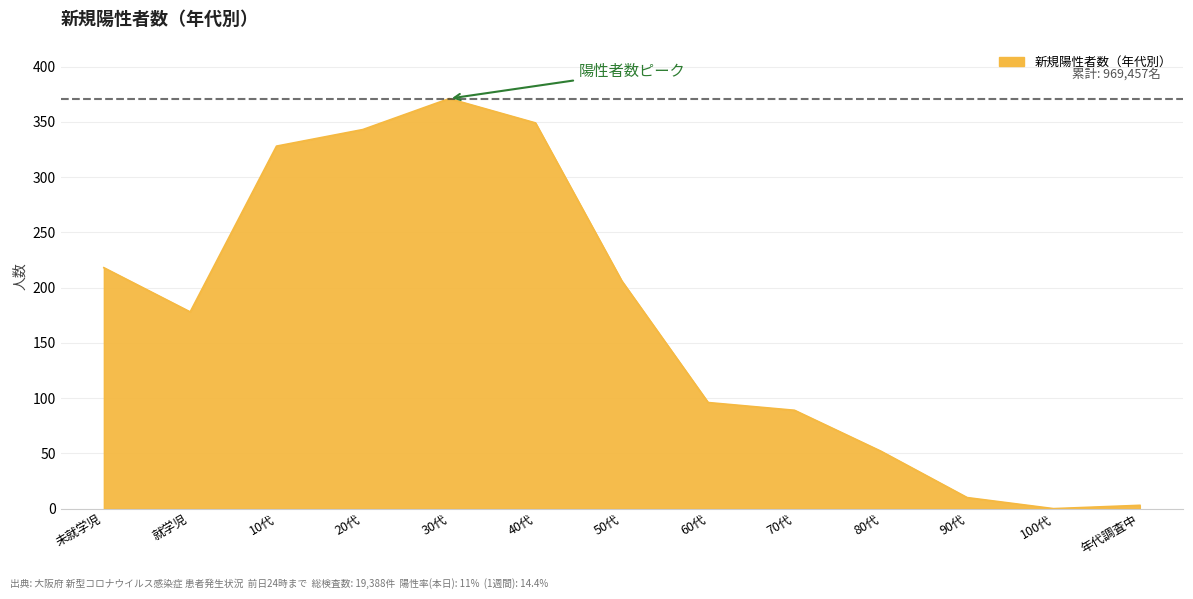

Where is the first local minimum?

就学児